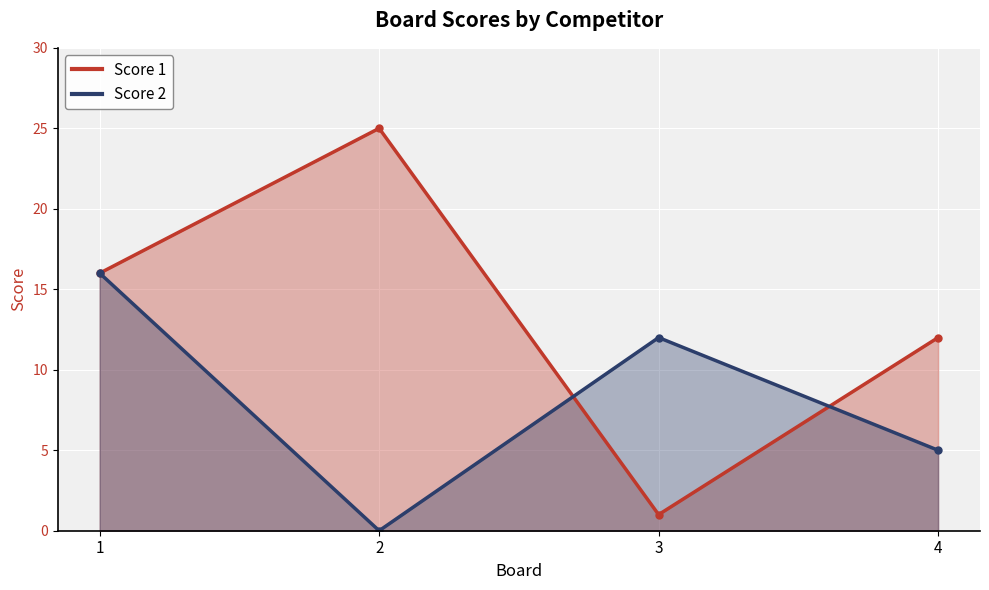

Which series has the largest total across all categories?

Score 1